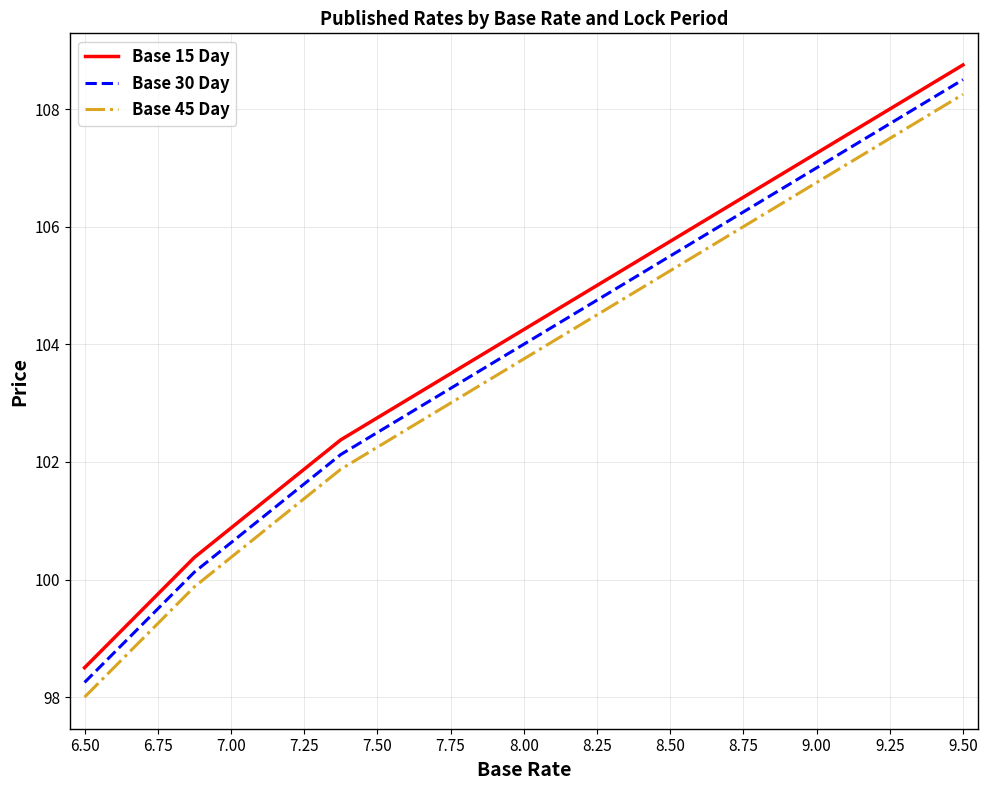

True or false: Base 30 Day has more than 0 points higher than both neighbors.

False